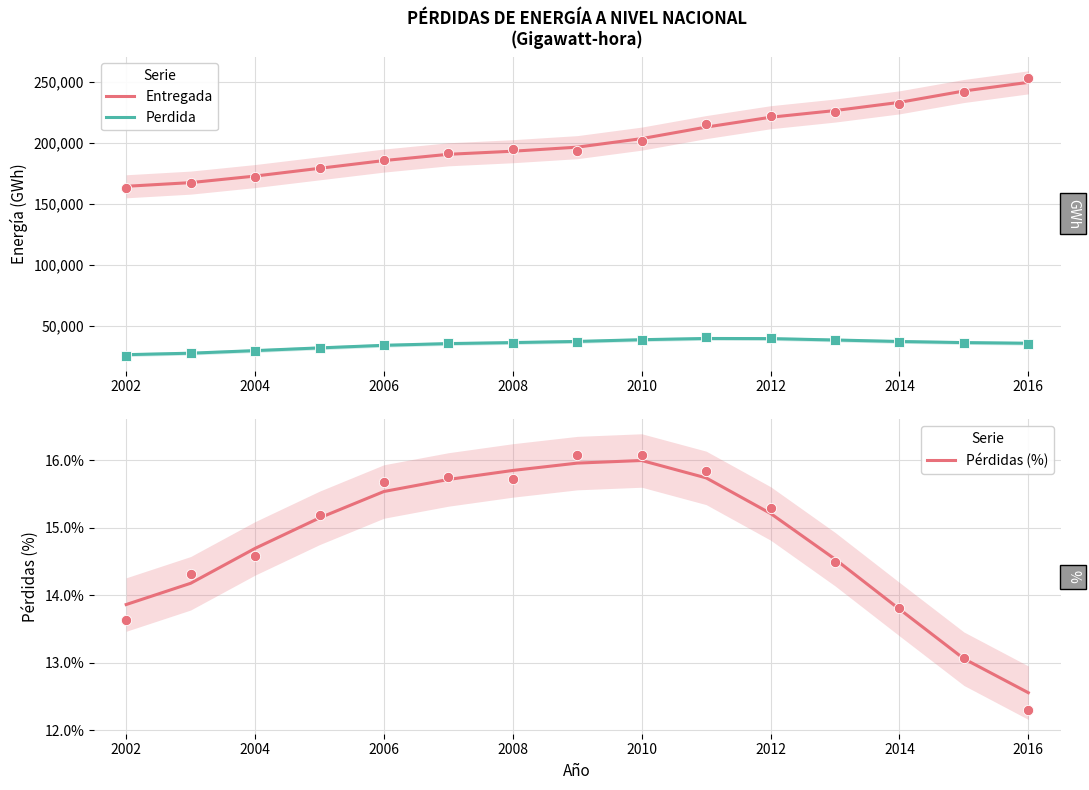

At which category is the sum across all series the highest?

2016